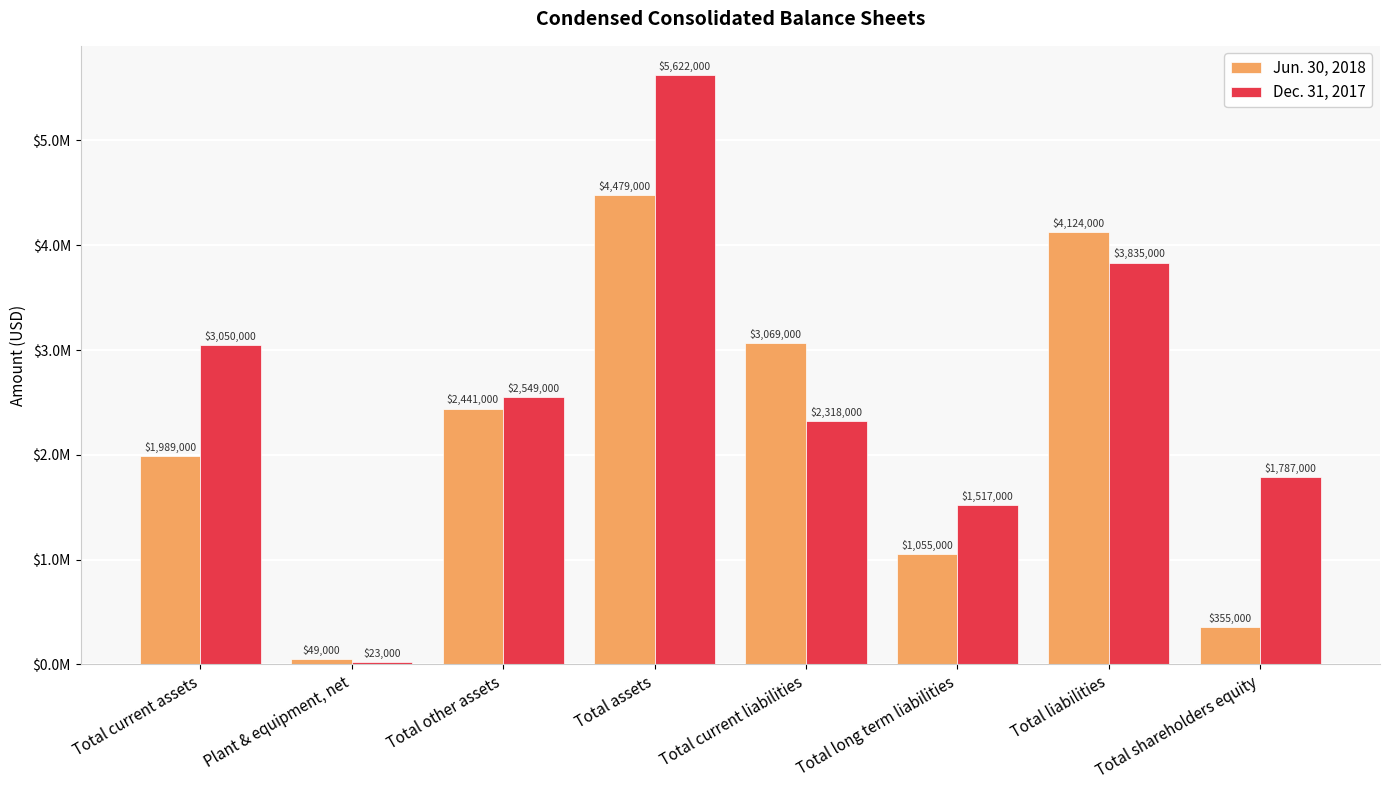

At which category is the sum across all series the highest?

Total assets